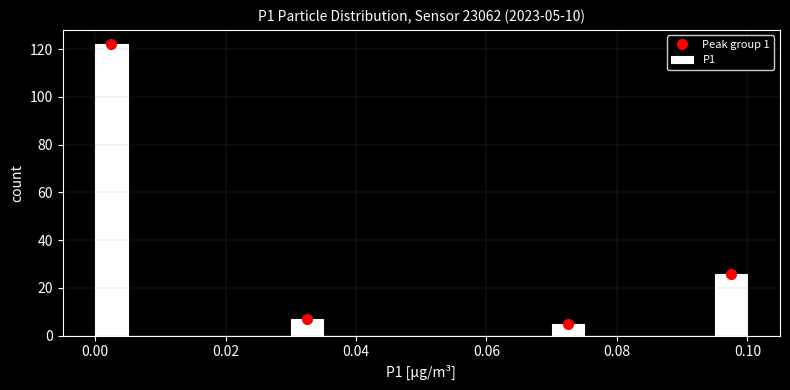

Around what value on the x-axis is the tallest bar? Give the approximate position of its centre, as read against the axis.

0.002